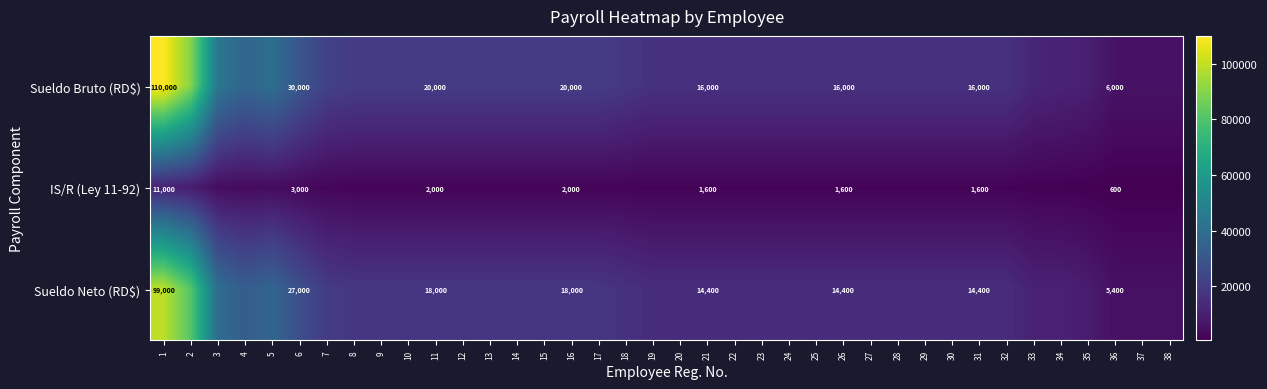

True or false: Sueldo Bruto (RD$) has a value of 20000 at 16.

True